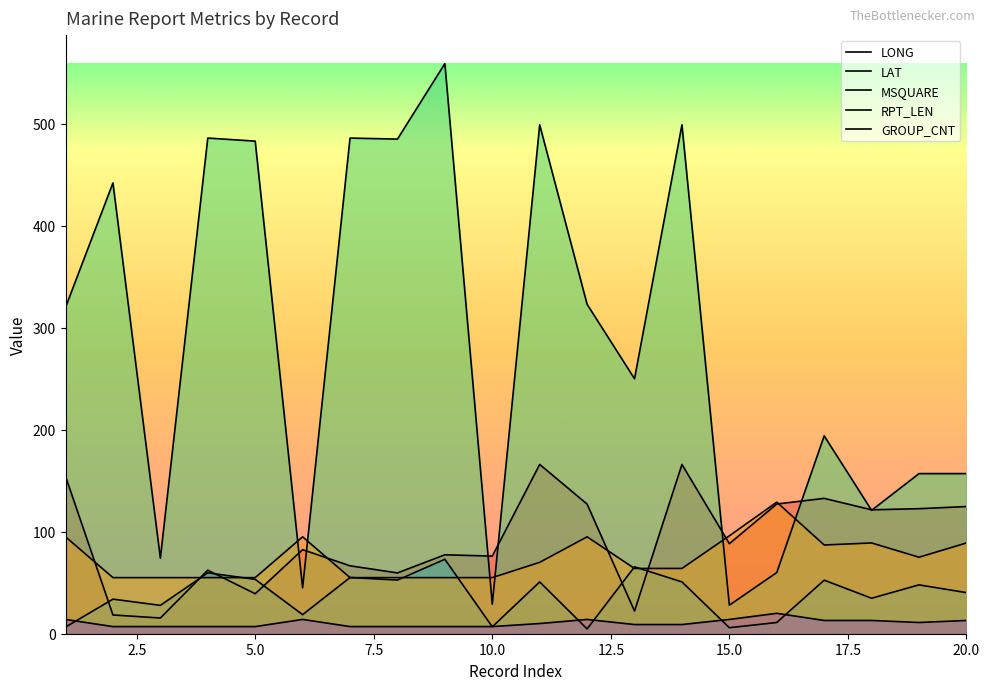

Does the chart have visible grid lines?

No